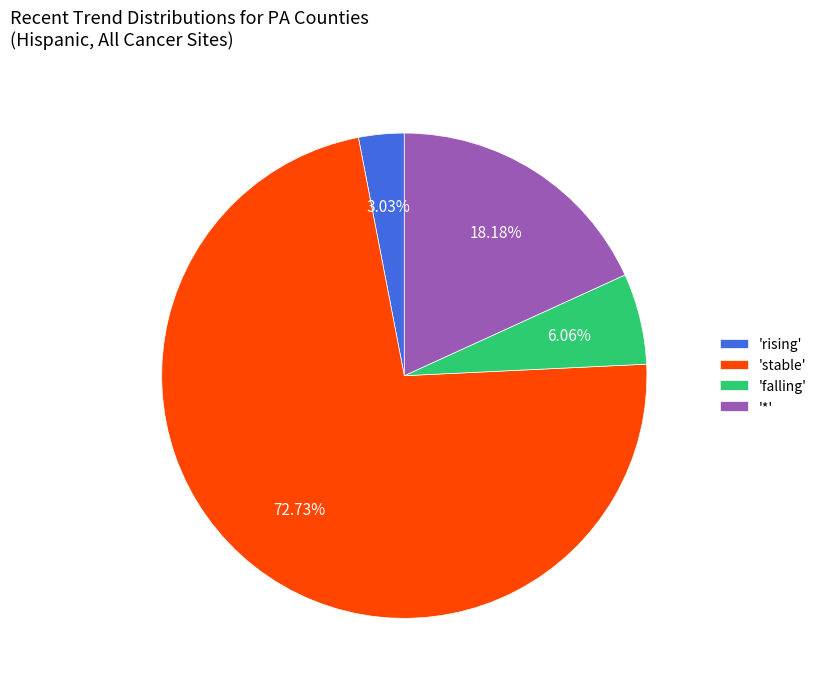

Which slice is the largest?

'stable'